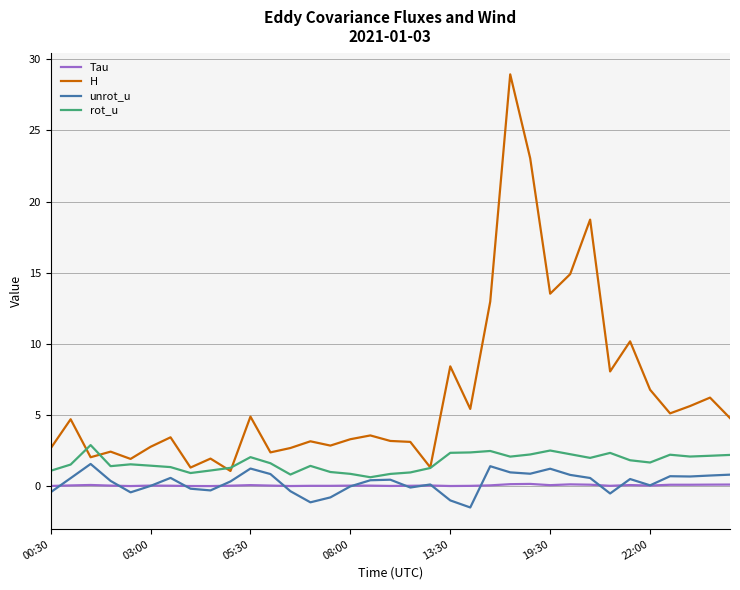

What is the highest value of the Tau series?

0.2